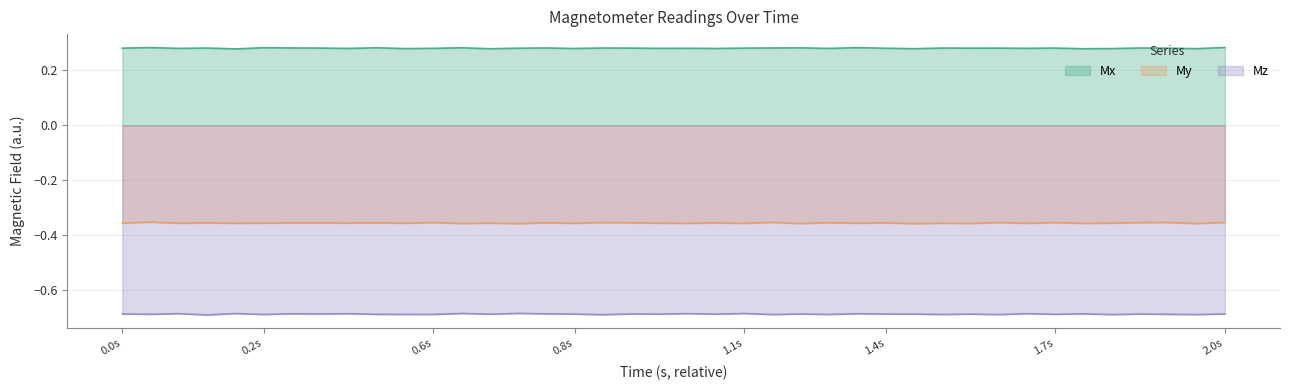

True or false: Mx has a value of 0.1 at 1.7s.

False